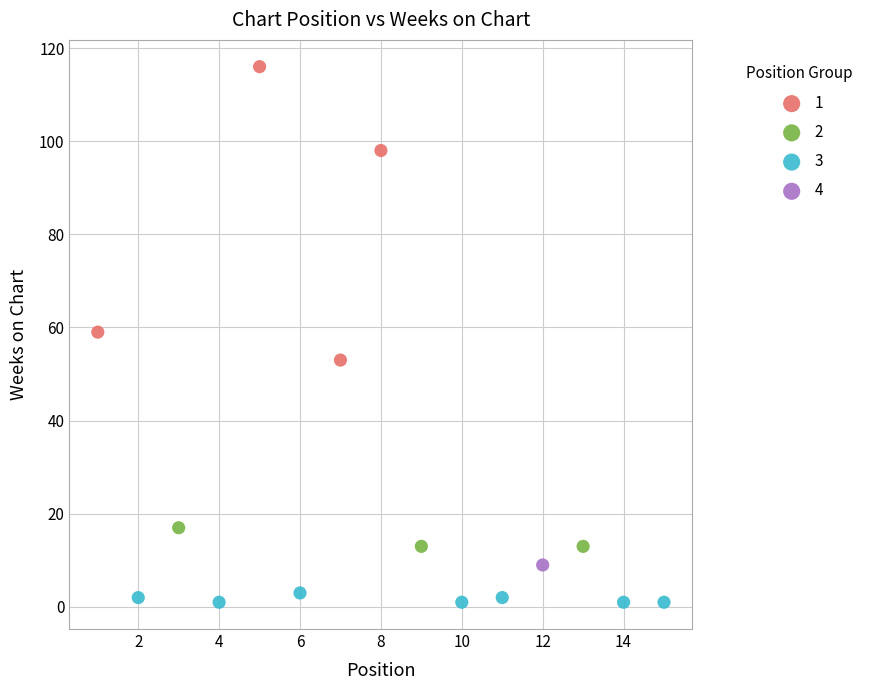

What are all the series names shown in the legend?

1, 2, 3, 4